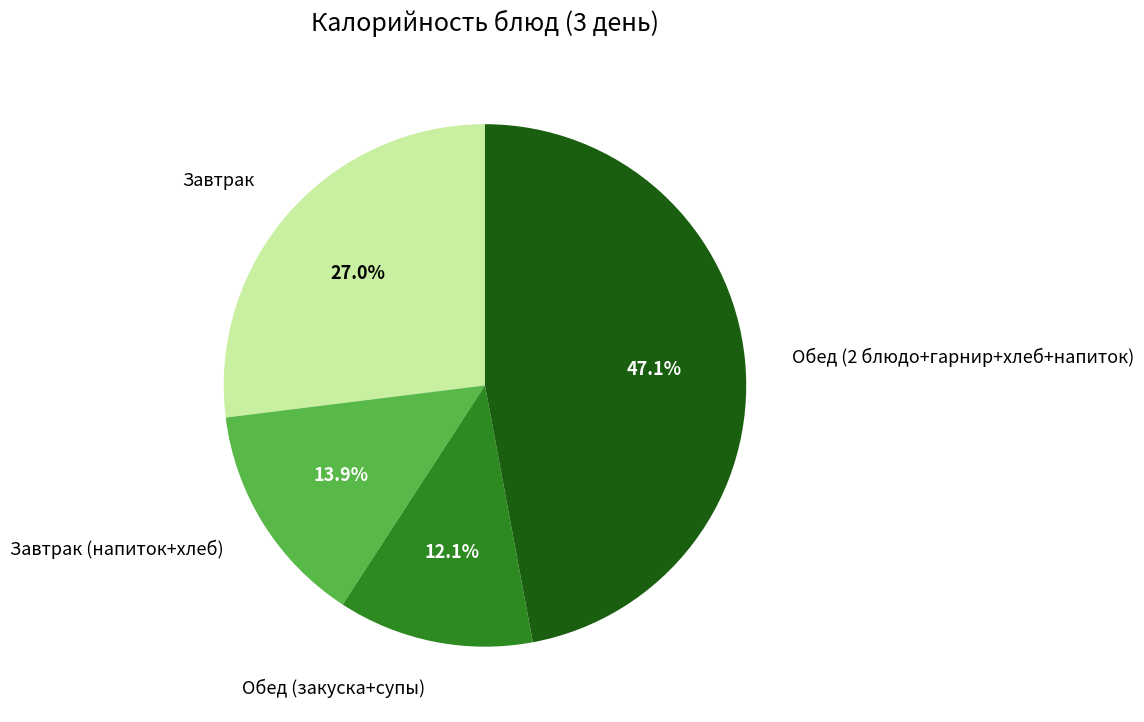

Which category has the smallest portion of the pie?

Обед (закуска+супы)